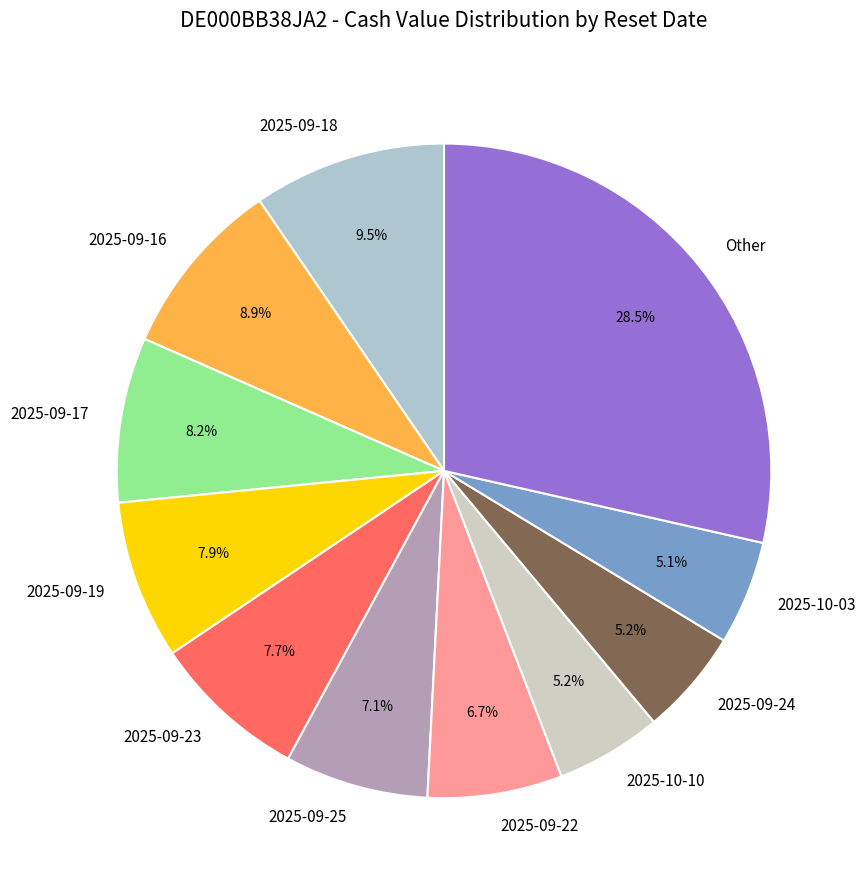

What percentage is the 2025-09-24 slice, to the nearest percent?

5%